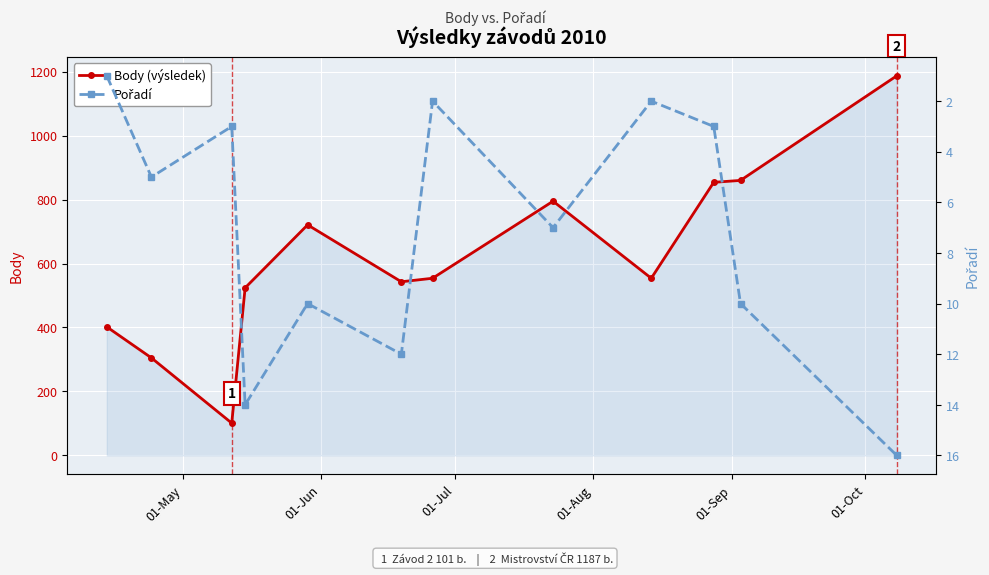

What is the maximum value for Body (výsledek)?

1187